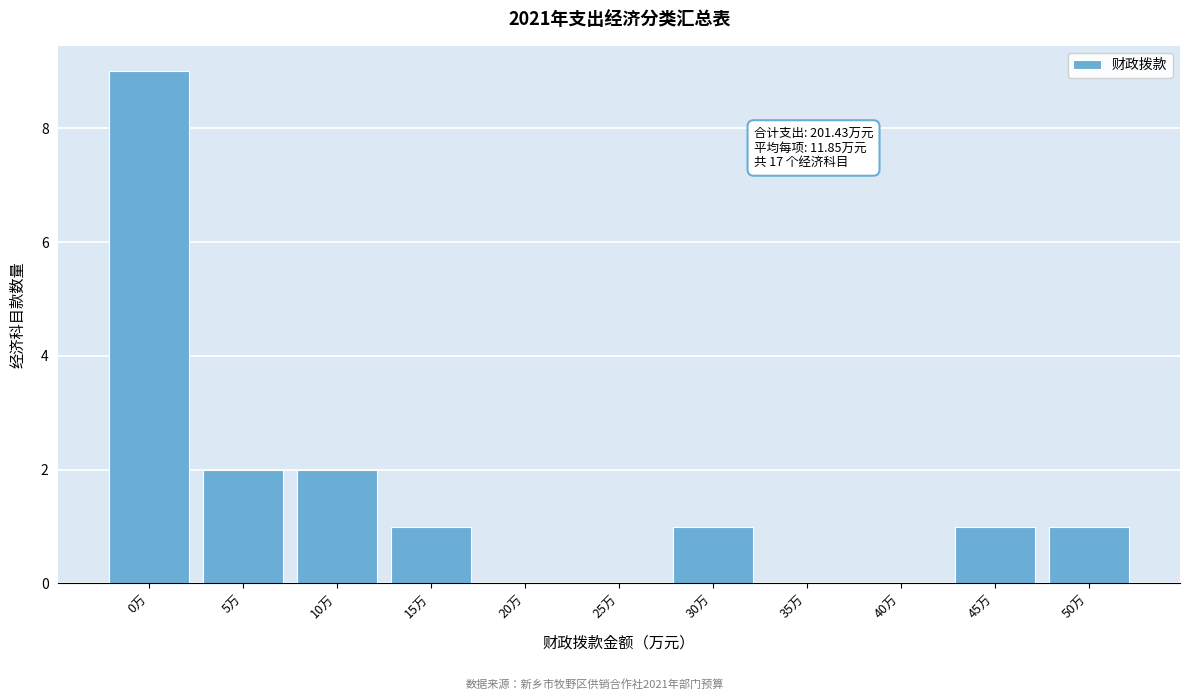

Reading left to right, what are all the values shown in this chart?

0万=9	5万=2	10万=2	15万=1	20万=0	25万=0	30万=1	35万=0	40万=0	45万=1	50万=1